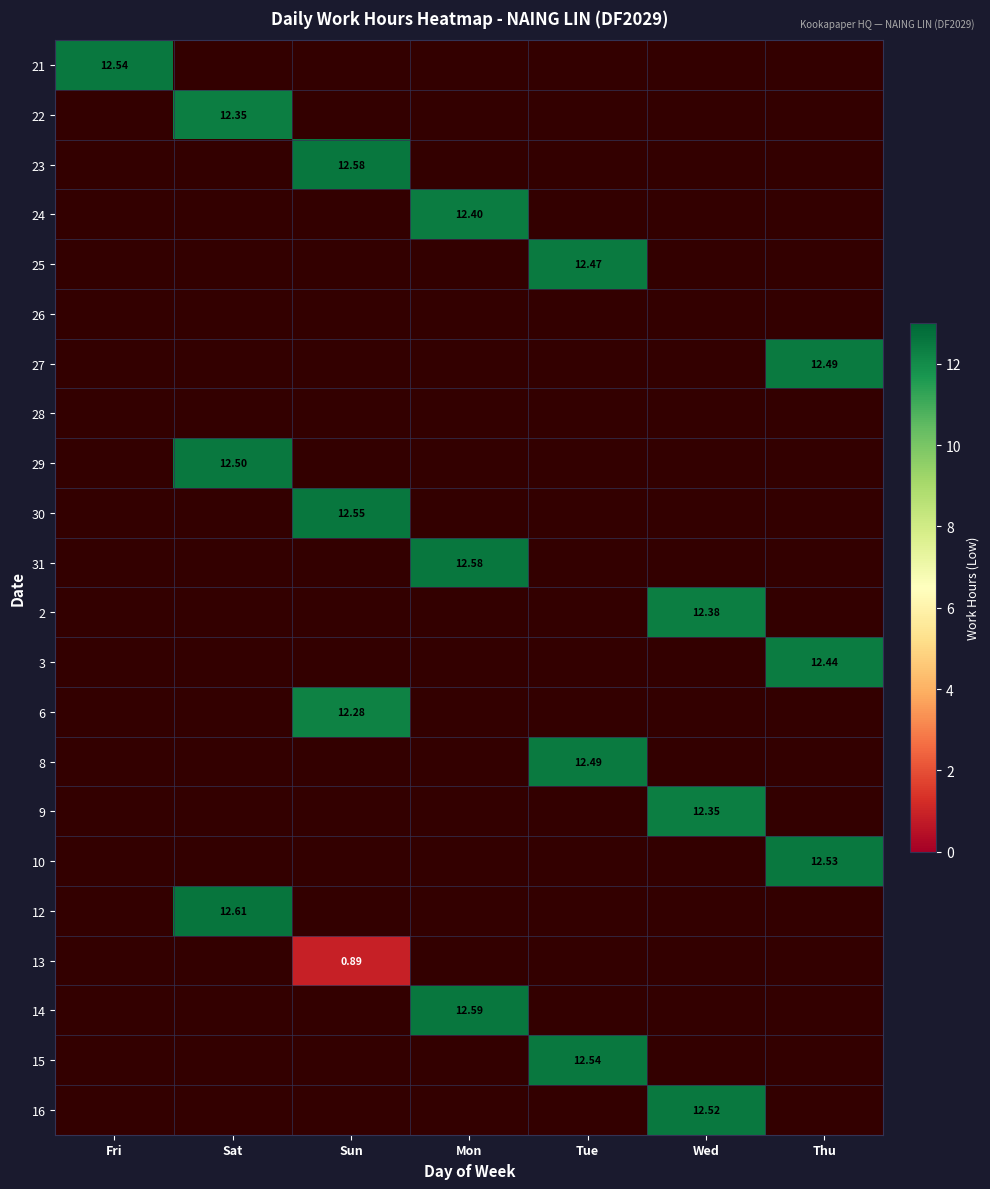

What is the greatest value displayed?

12.6